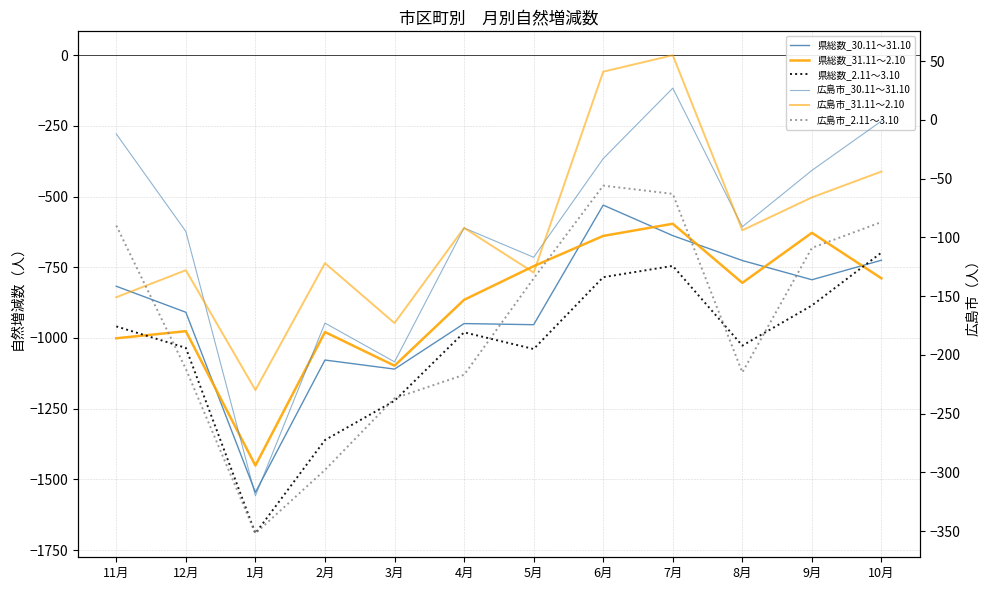

Reading left to right, extract all data points from this chart.

県総数_30.11～31.10: -817	-909	-1546	-1078	-1110	-949	-953	-530	-638	-726	-794	-725
県総数_31.11～2.10: -1001	-976	-1451	-979	-1098	-865	-746	-639	-596	-805	-628	-789
県総数_2.11～3.10: -959	-1035	-1691	-1361	-1222	-980	-1039	-785	-745	-1027	-885	-698
広島市_30.11～31.10: -12	-95	-320	-173	-206	-92	-117	-33	27	-91	-43	-1
広島市_31.11～2.10: -151	-128	-230	-122	-173	-92	-130	41	55	-94	-66	-44
広島市_2.11～3.10: -90	-212	-352	-298	-237	-217	-135	-56	-63	-215	-109	-87